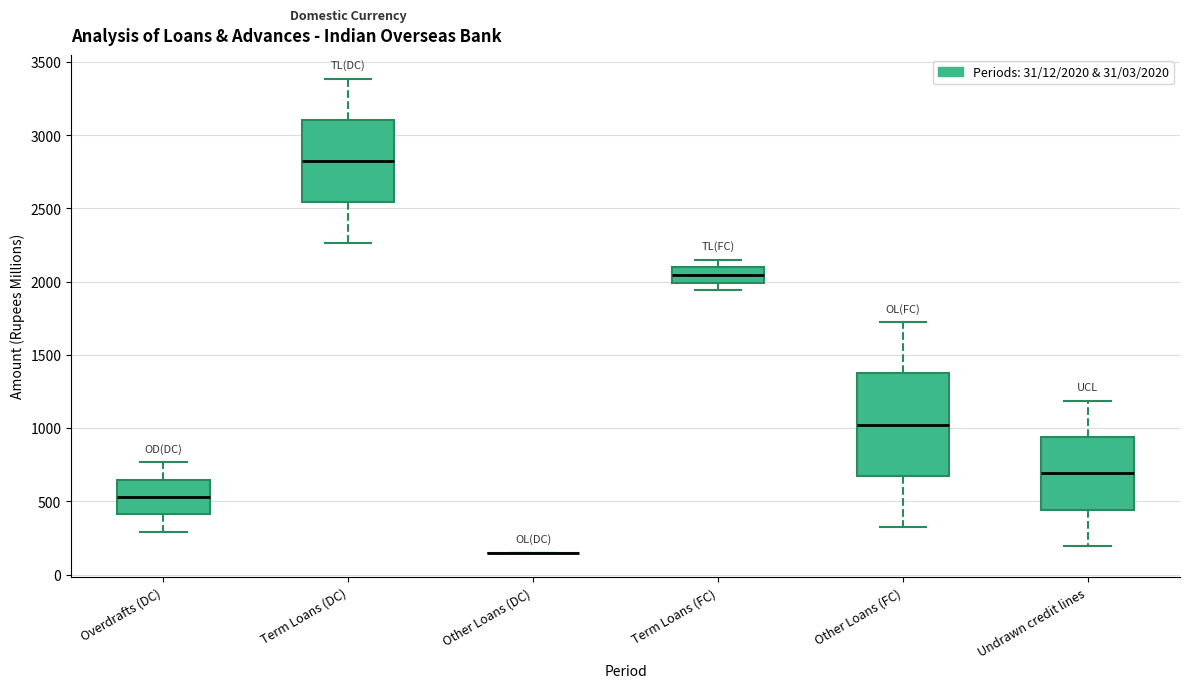

Reading left to right, transcribe this box plot: for each box, give where its median line is, the range the box spans, and where its two whiskers end, as read against the y-axis. The values are not printed on the chart, so give them approximately, as read against the axis.

Overdrafts (DC): median 550, box 400 to 650, whiskers 300 to 750
Term Loans (DC): median 2800, box 2550 to 3100, whiskers 2250 to 3400
Other Loans (DC): box collapsed to a line at 150, whiskers 150 to 150
Term Loans (FC): median 2050, box 2000 to 2100, whiskers 1950 to 2150
Other Loans (FC): median 1000, box 650 to 1350, whiskers 300 to 1700
Undrawn credit lines: median 700, box 450 to 950, whiskers 200 to 1200